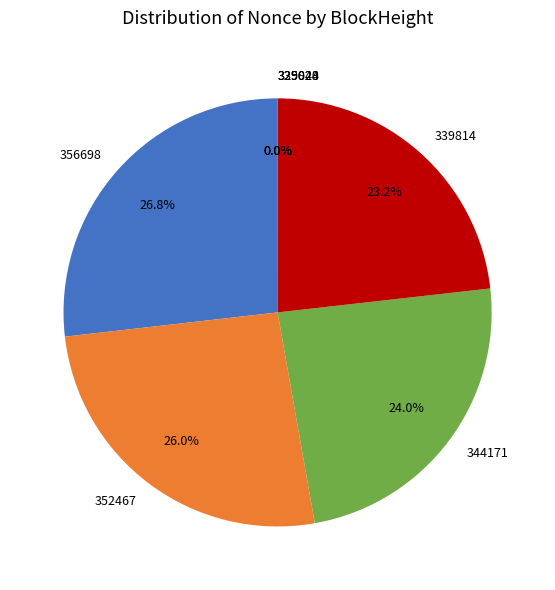

The 344171 slice represents 16% of the pie. True or false?

False